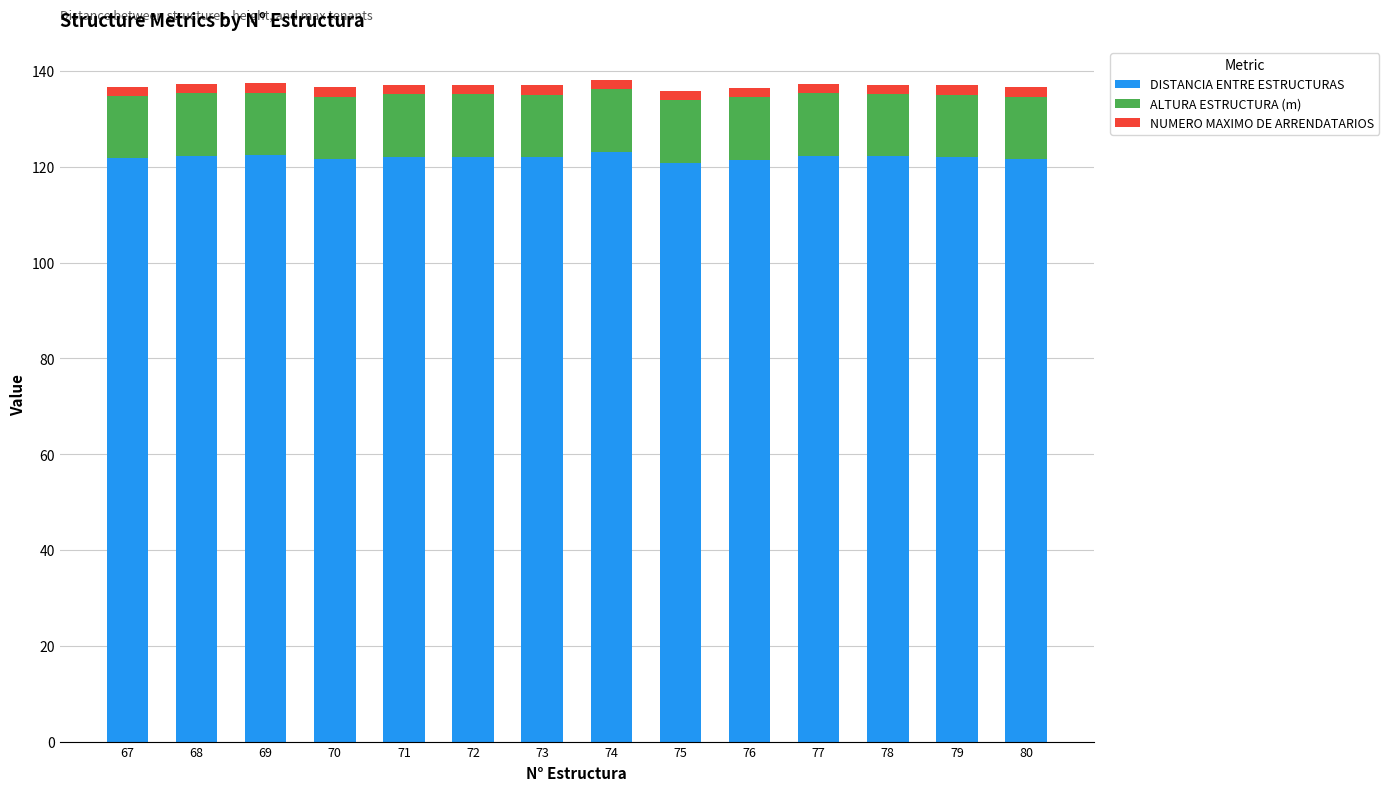

What is the lowest value of the DISTANCIA ENTRE ESTRUCTURAS series?

120.9